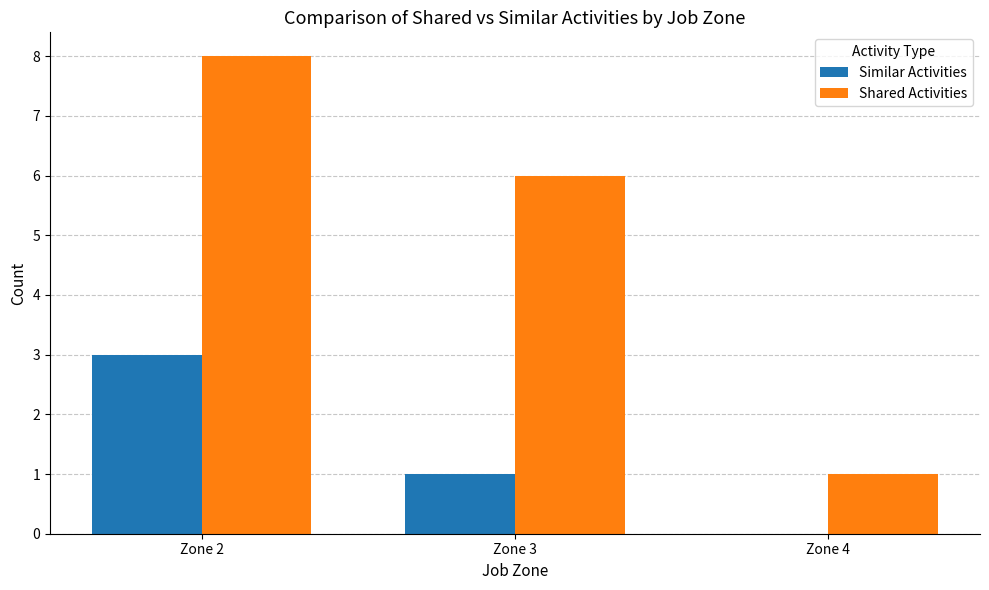

What is the highest value of the Shared Activities series?

8